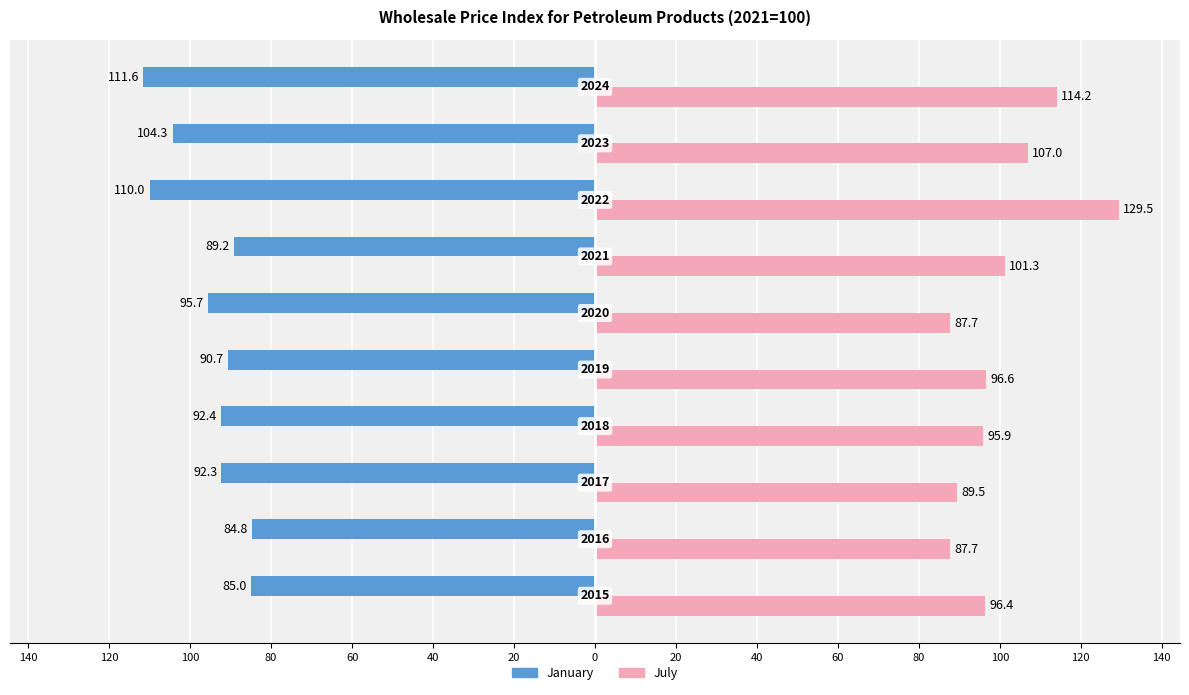

What are all the series names shown in the legend?

January, July